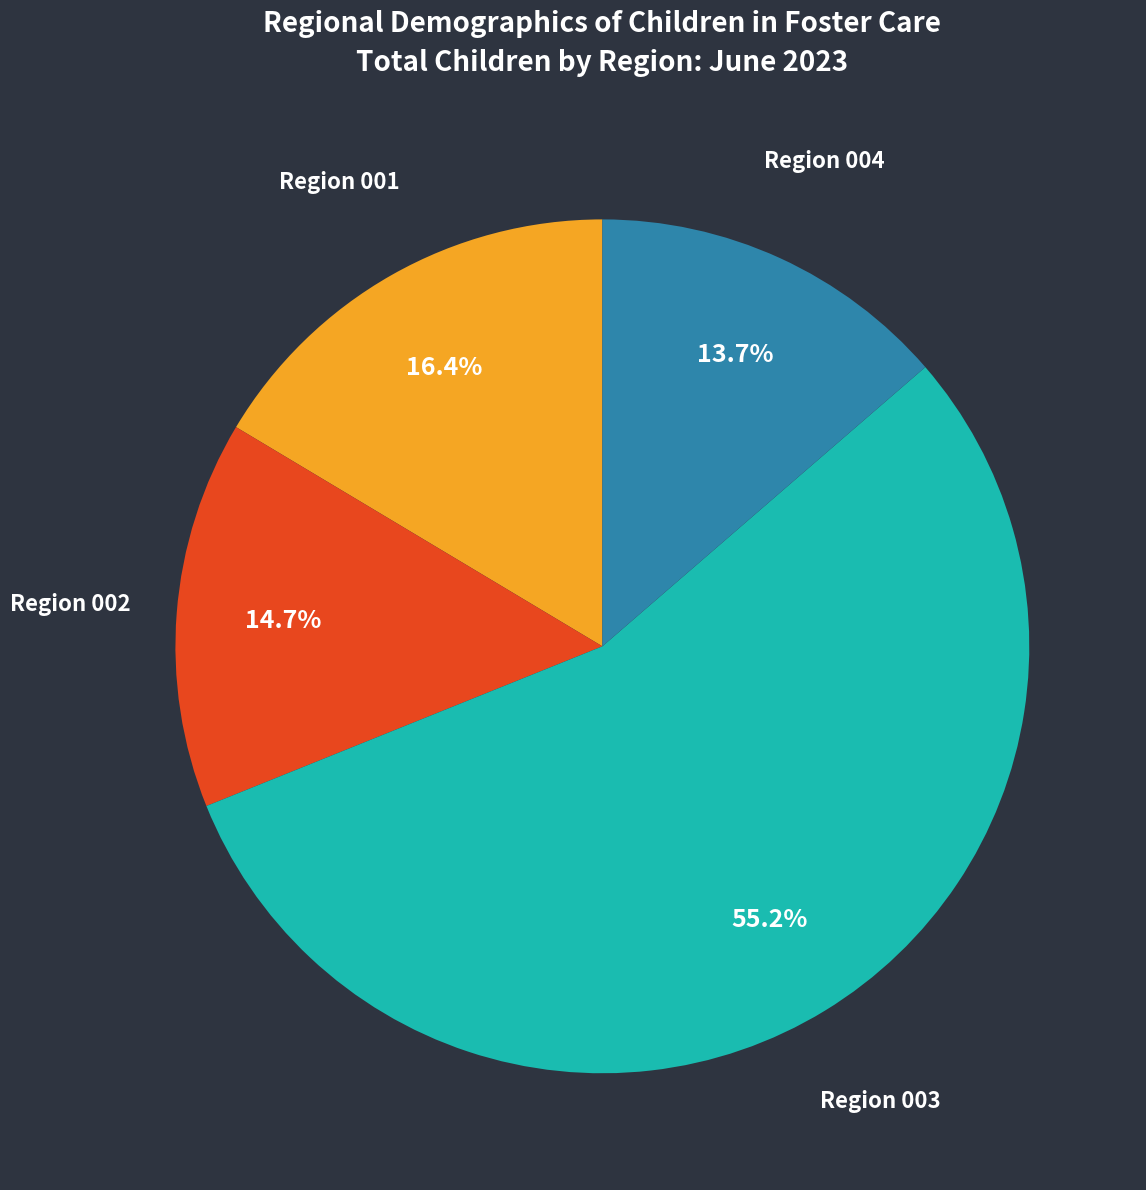

To the nearest percent, what portion does Region 002 represent?

15%